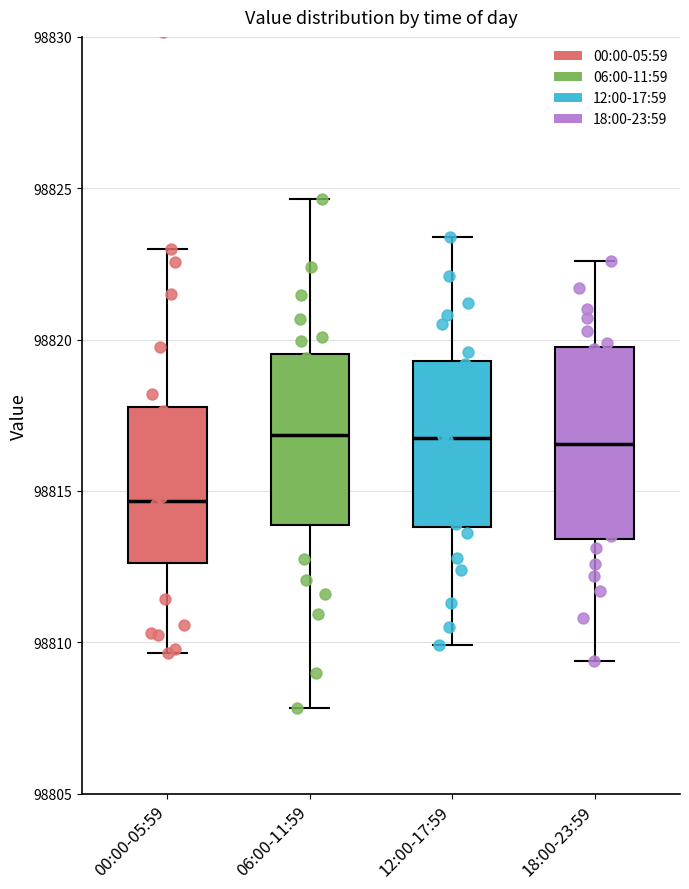

Which box has the lowest median line?

00:00-05:59